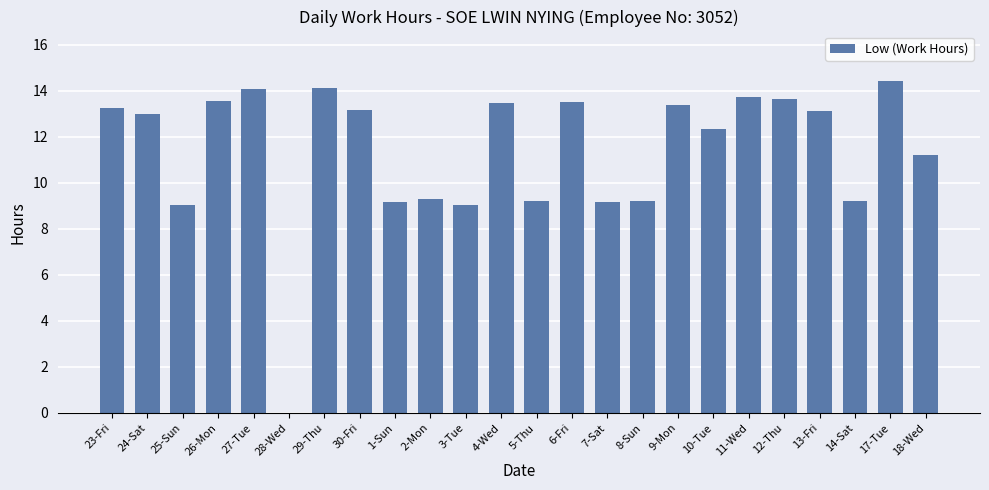

Are the bars horizontal?

No